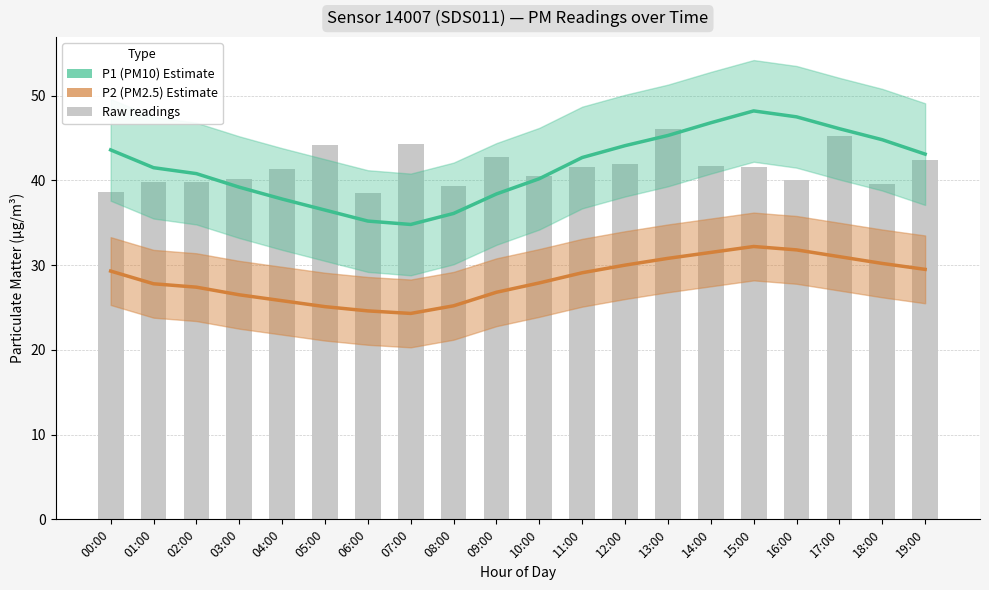

How many data points in Raw readings are above 41?

11